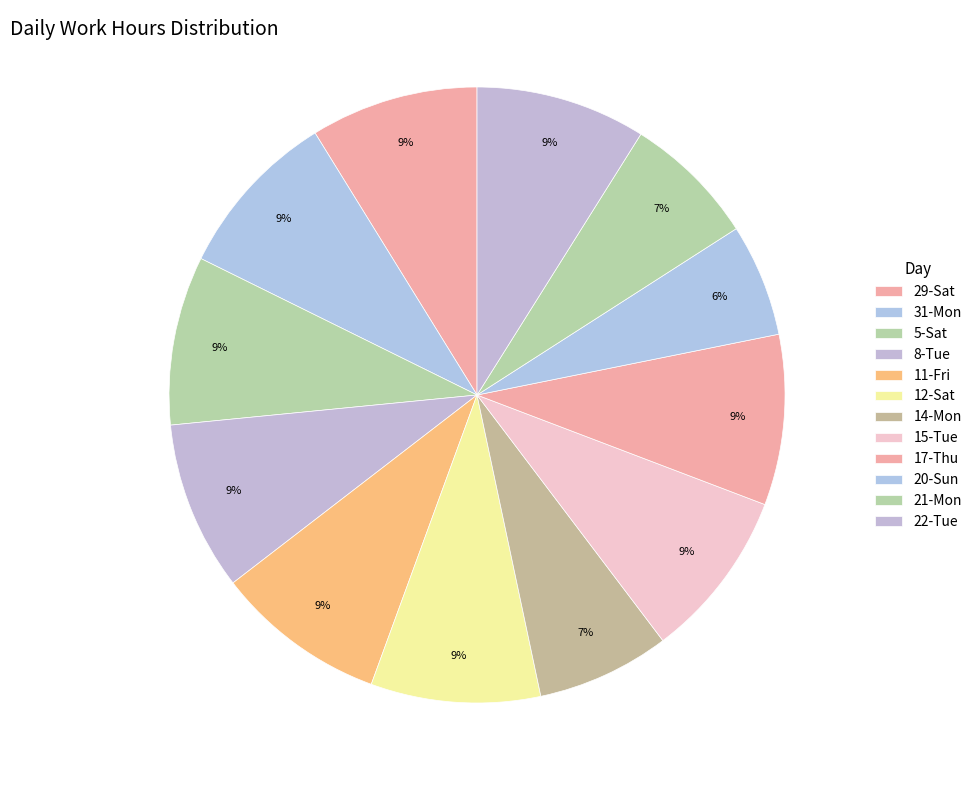

Combined, what portion of the pie is 22-Tue and 14-Mon?

15.9%